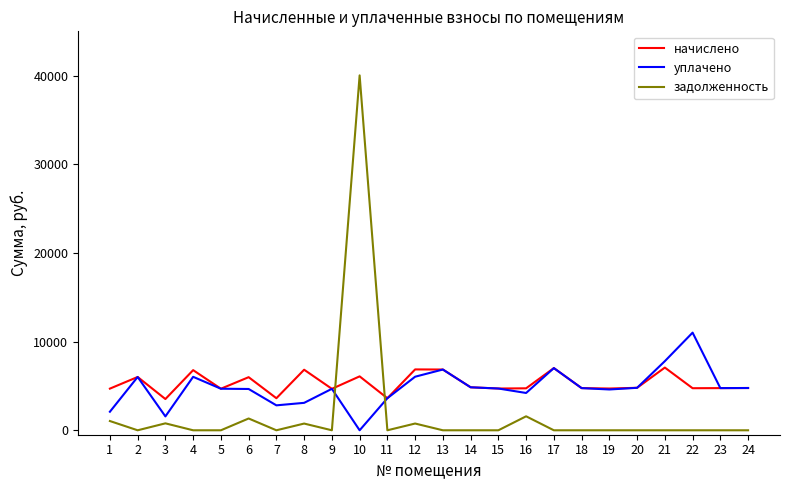

What are all the series names shown in the legend?

начислено, уплачено, задолженность